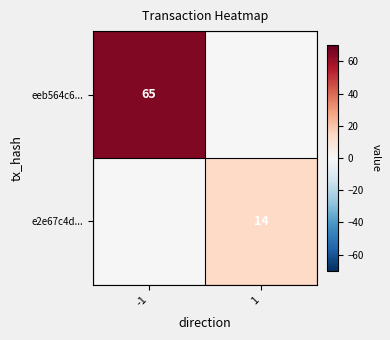

True or false: eeb564c6... has a value of 87 at -1.

False